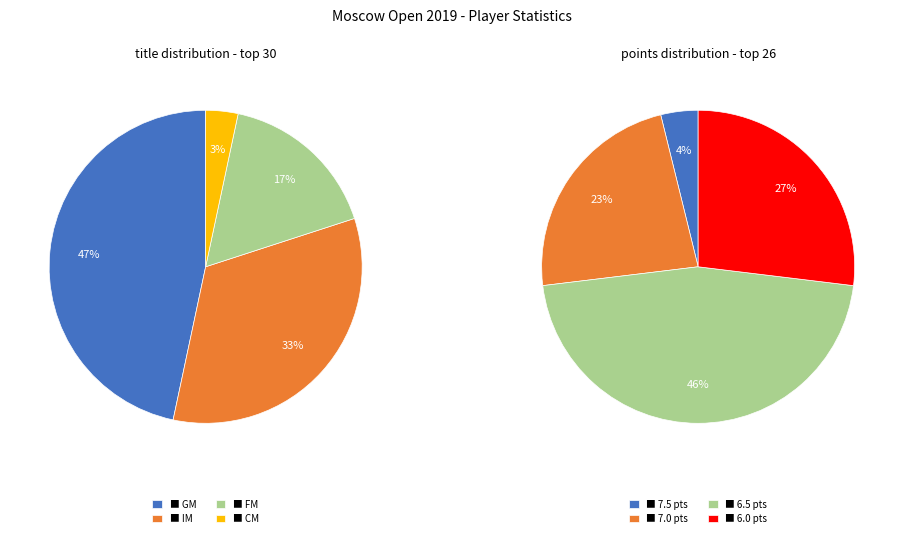

What is the largest slice in the pie chart?

GM